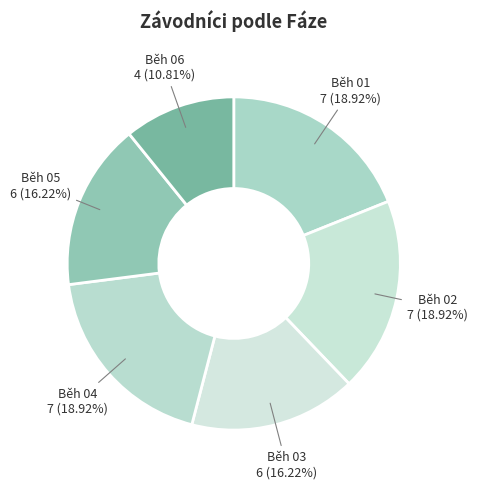

Does any single category account for the majority?

No